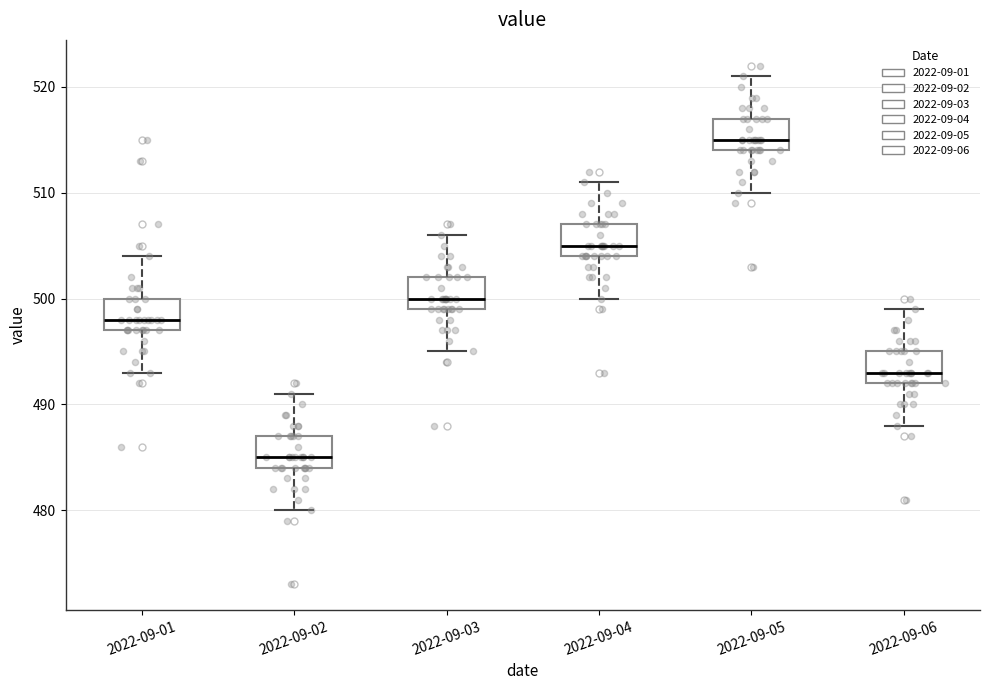

Where is the lower edge of the box for 2022-09-05 on the y-axis? The values are not printed on the chart, so give them approximately, as read against the axis.

514